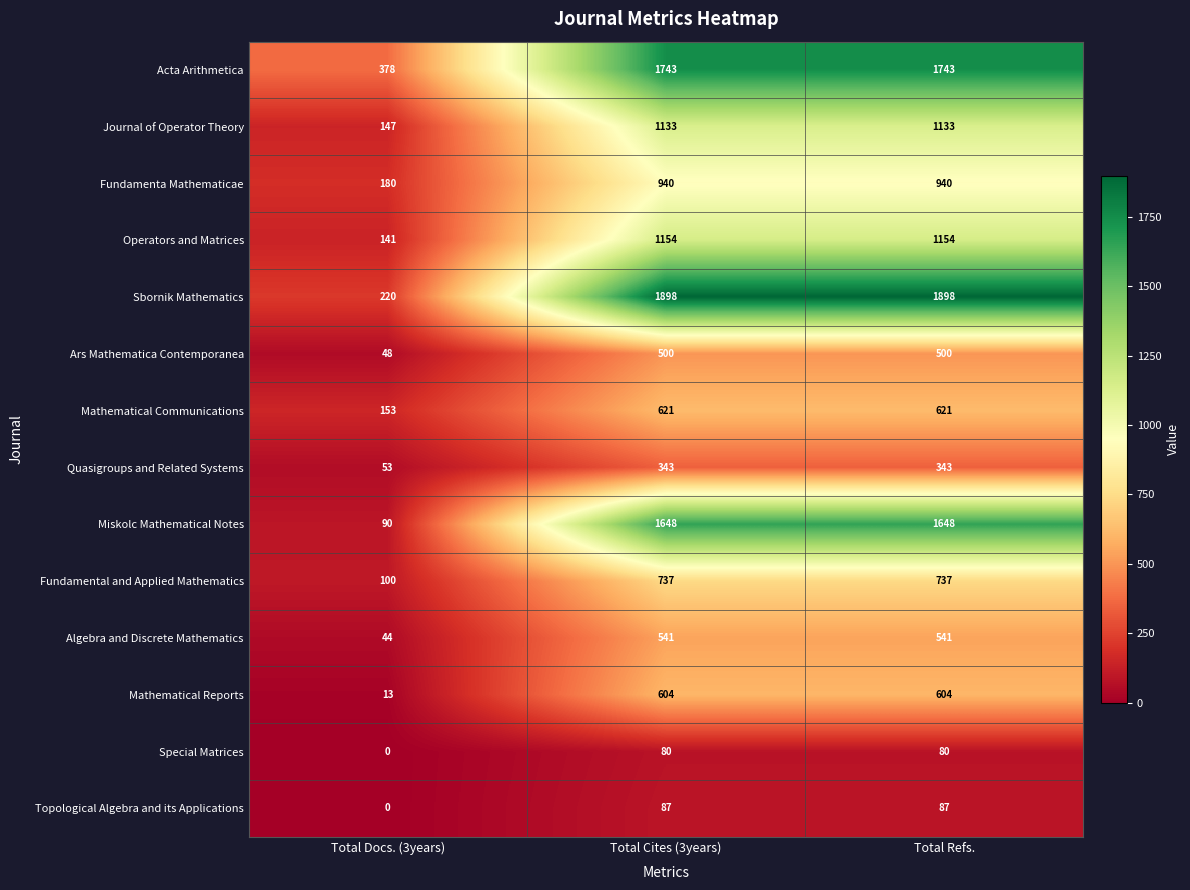

Which series has the largest total across all categories?

Sbornik Mathematics